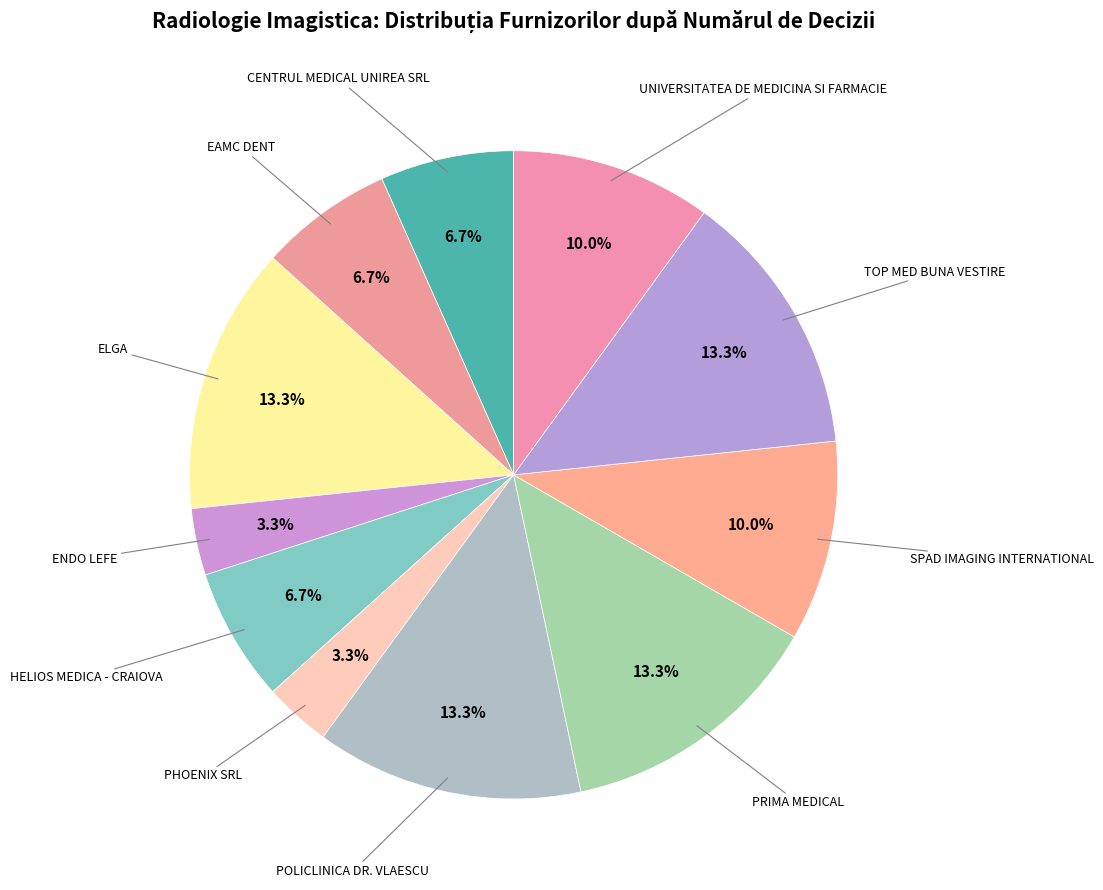

To the nearest percent, what is the average slice percentage?

9%